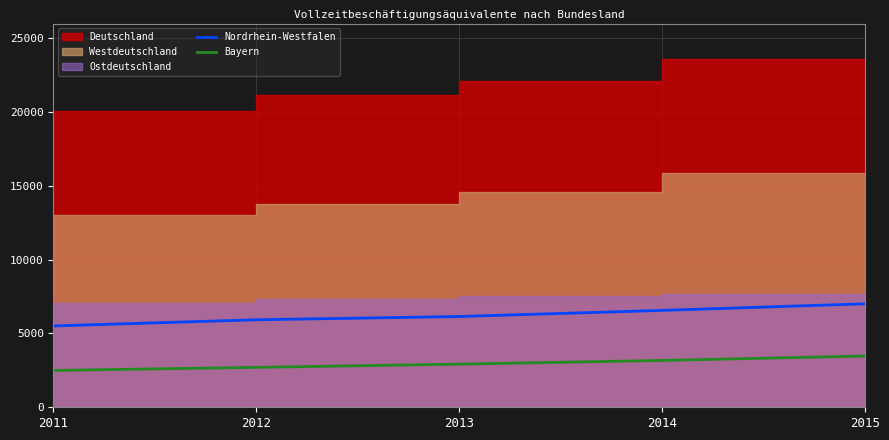

At how many categories does at least one series exceed 5507?

5